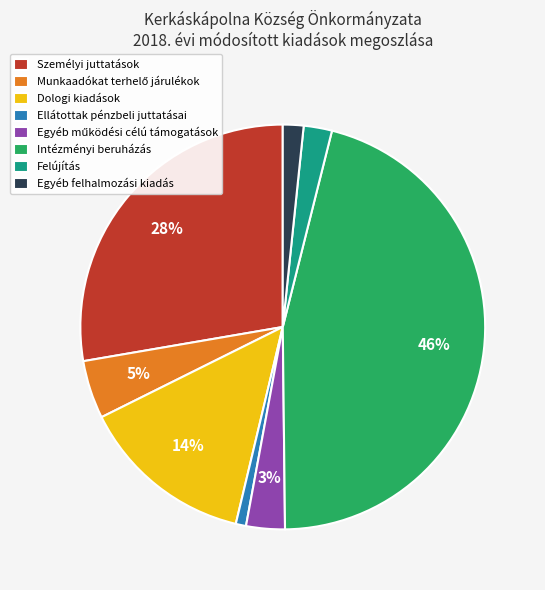

Is the sum of Dologi kiadások and Felújítás greater than half?

No